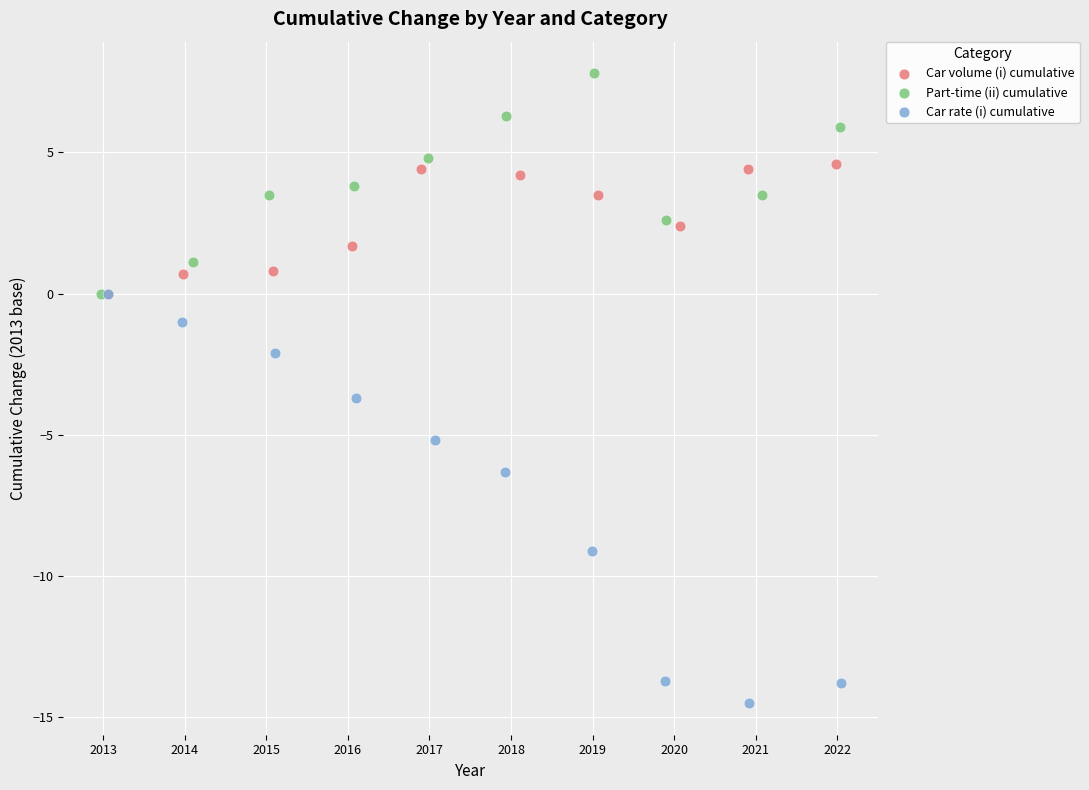

Which series reaches the minimum Y coordinate?

Car rate (i) cumulative